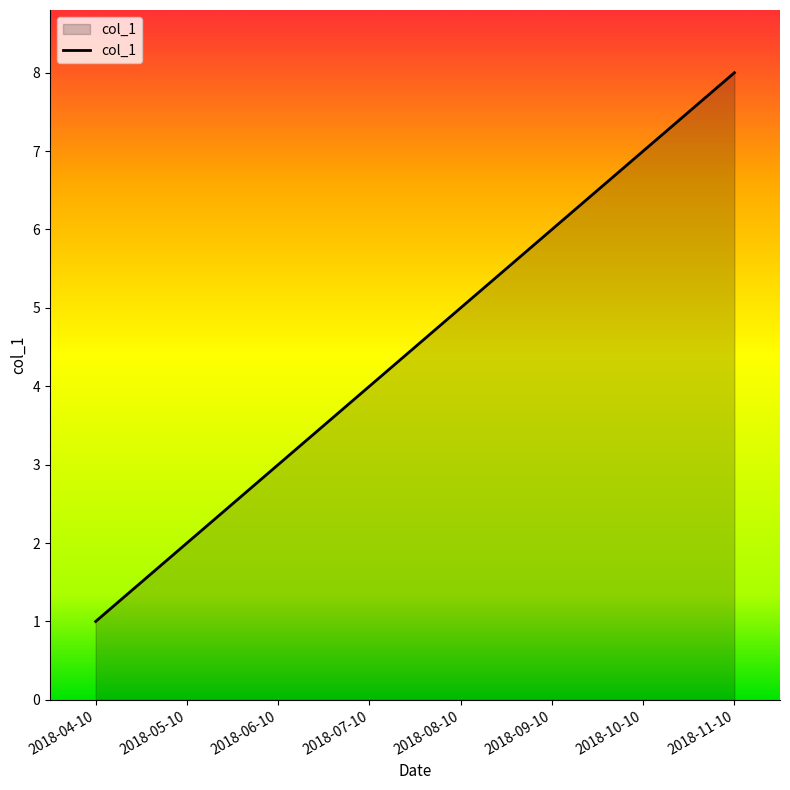

What is the minimum value shown in the chart?

1